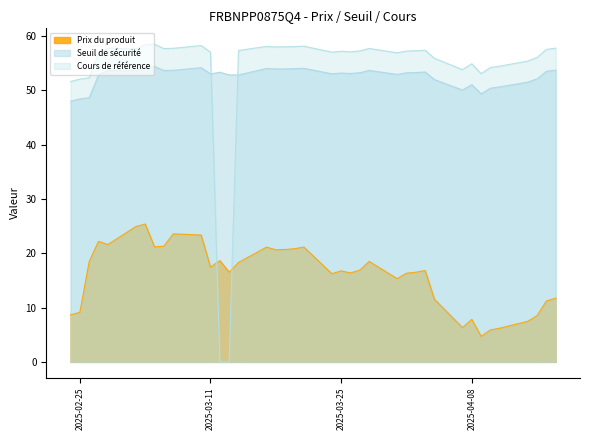

What is the sum of the Cours de référence values at 2025-04-01 and 2025-02-26?

109.6